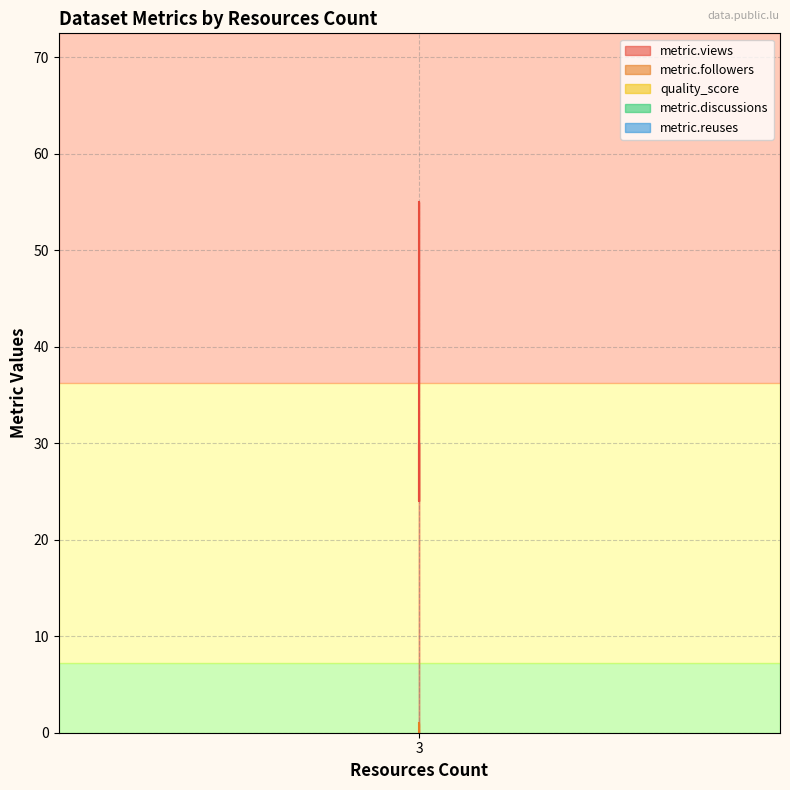

Count the number of data series in this chart.

5